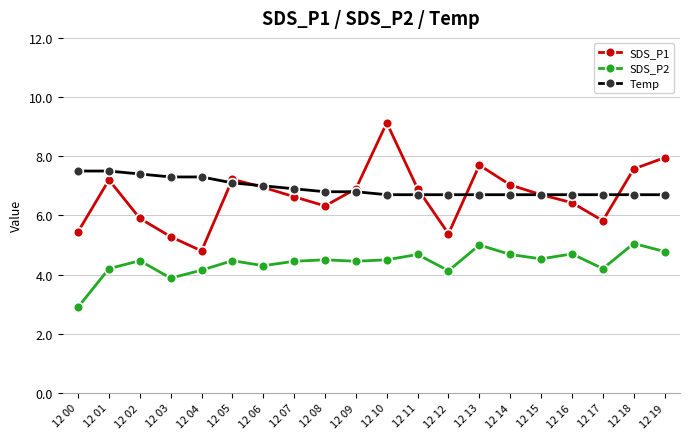

Does the chart have visible grid lines?

Yes